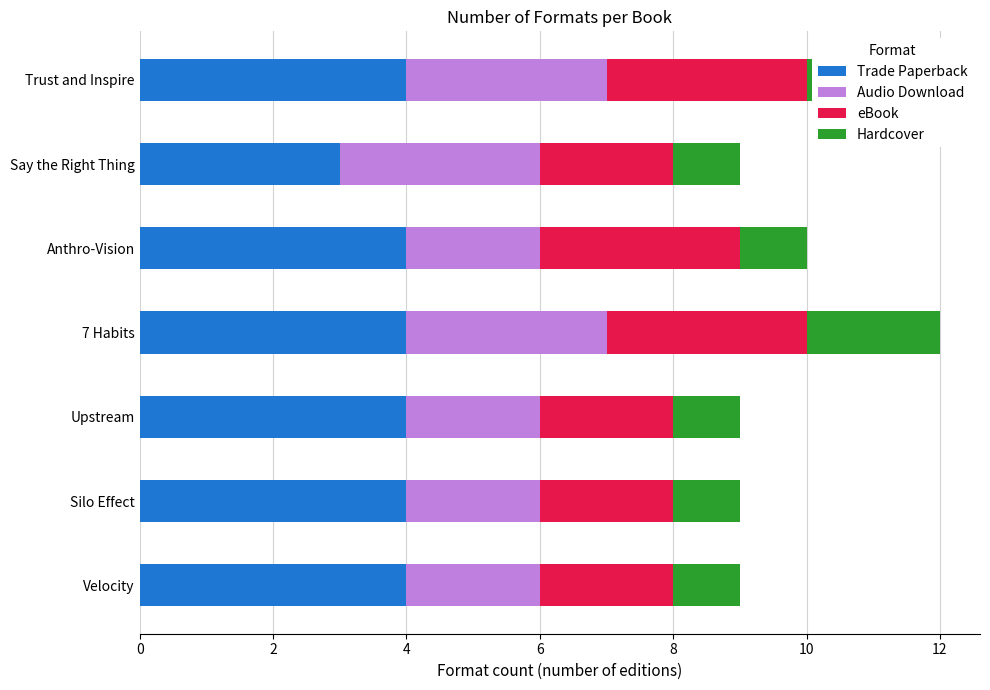

Reading left to right, extract all data points from this chart.

Trade Paperback: 4	3	4	4	4	4	4
Audio Download: 3	3	2	3	2	2	2
eBook: 3	2	3	3	2	2	2
Hardcover: 2	1	1	2	1	1	1